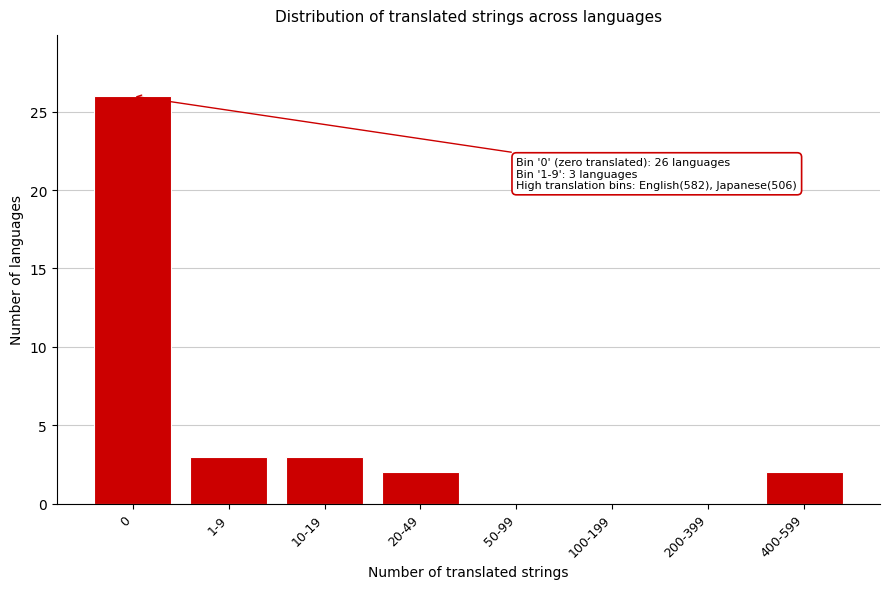

Reading left to right, list all the values displayed in this chart.

0=26	1-9=3	10-19=3	20-49=2	50-99=0	100-199=0	200-399=0	400-599=2